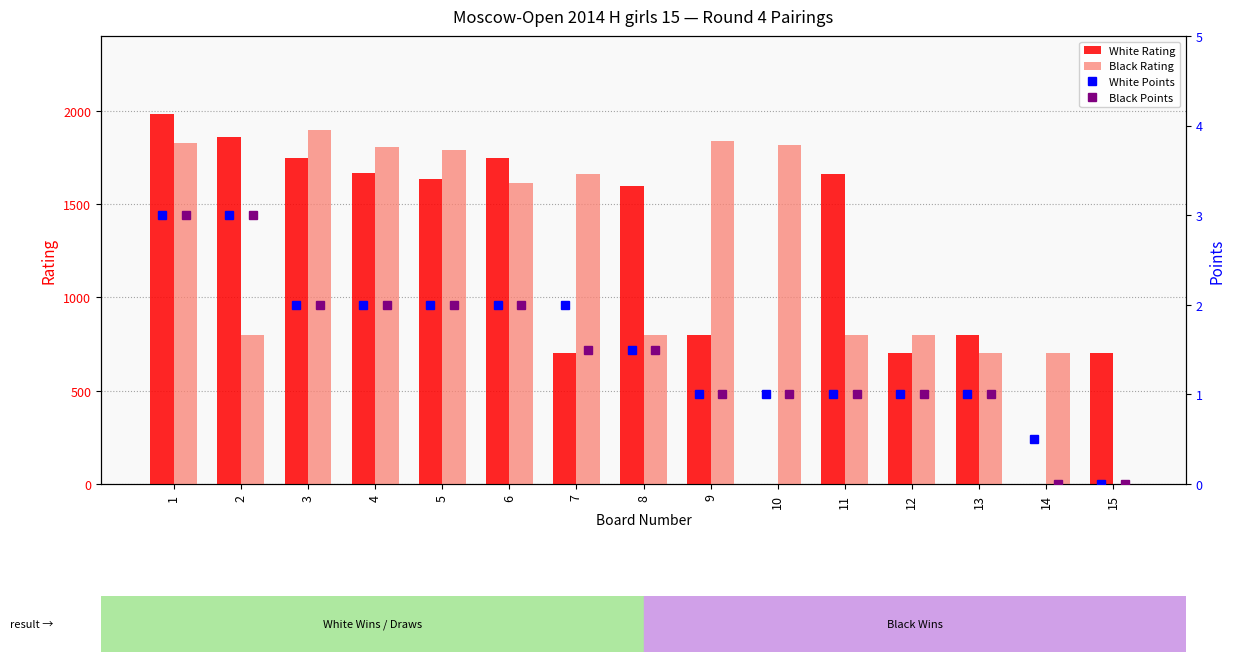

Reading right to left, extract all data points from this chart.

White Rating: 700.0	0.0	800.0	700.0	1661.0	0.0	800.0	1595.0	700.0	1746.0	1635.0	1665.0	1746.0	1857.0	1981.0
Black Rating: 0.0	700.0	700.0	800.0	800.0	1818.0	1837.0	800.0	1663.0	1611.0	1790.0	1807.0	1894.0	800.0	1828.0
White Points: 0.0	0.5	1.0	1.0	1.0	1.0	1.0	1.5	2.0	2.0	2.0	2.0	2.0	3.0	3.0
Black Points: 0.0	0.0	1.0	1.0	1.0	1.0	1.0	1.5	1.5	2.0	2.0	2.0	2.0	3.0	3.0